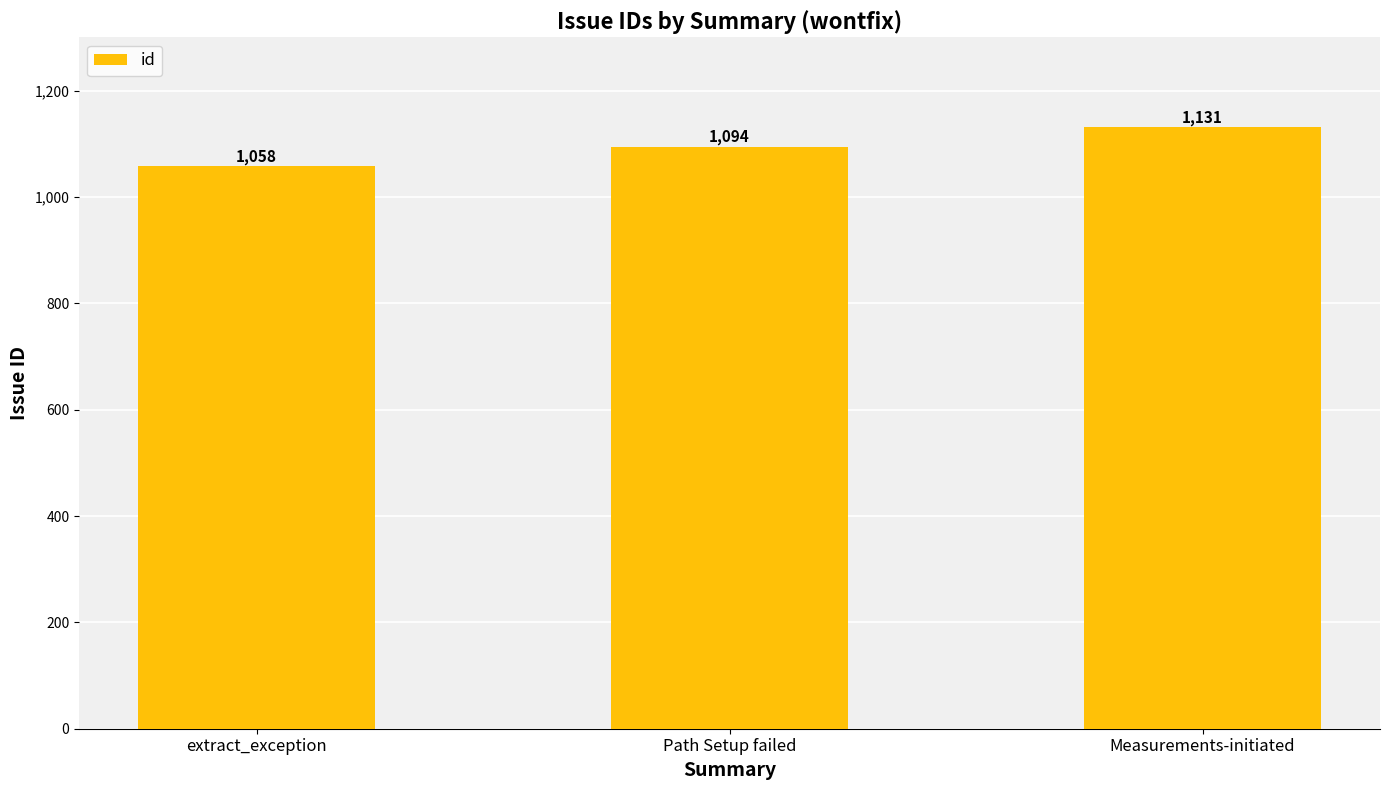

Reading left to right, what are all the values shown in this chart?

extract_exception=1058	Path Setup failed=1094	Measurements-initiated=1131